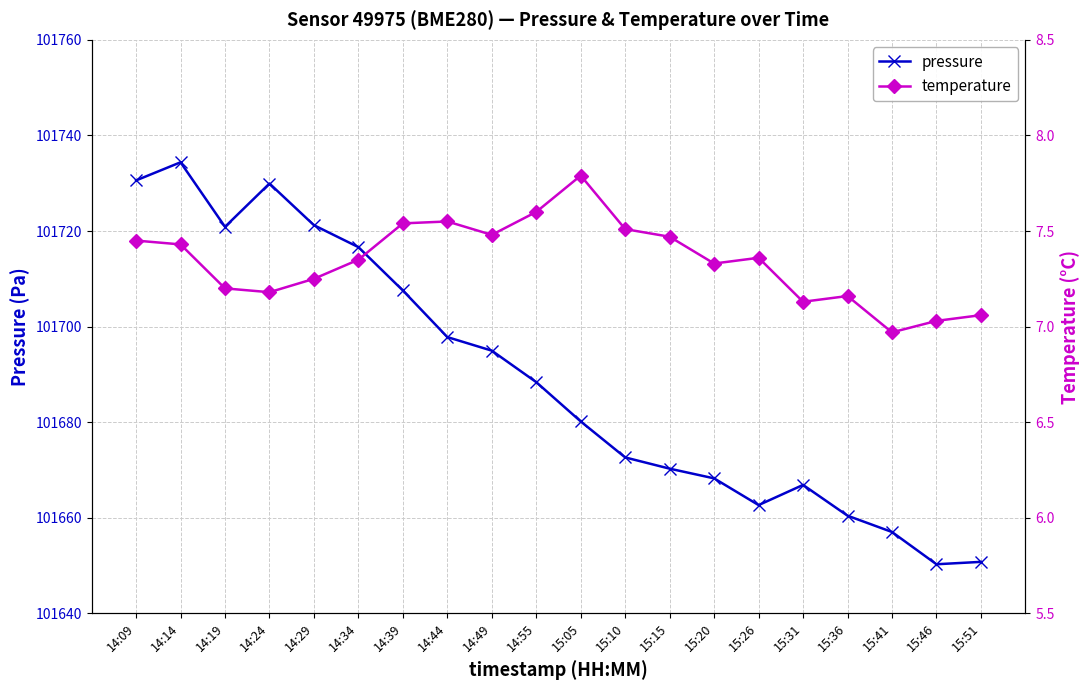

What is the minimum value shown in the chart?

7.0